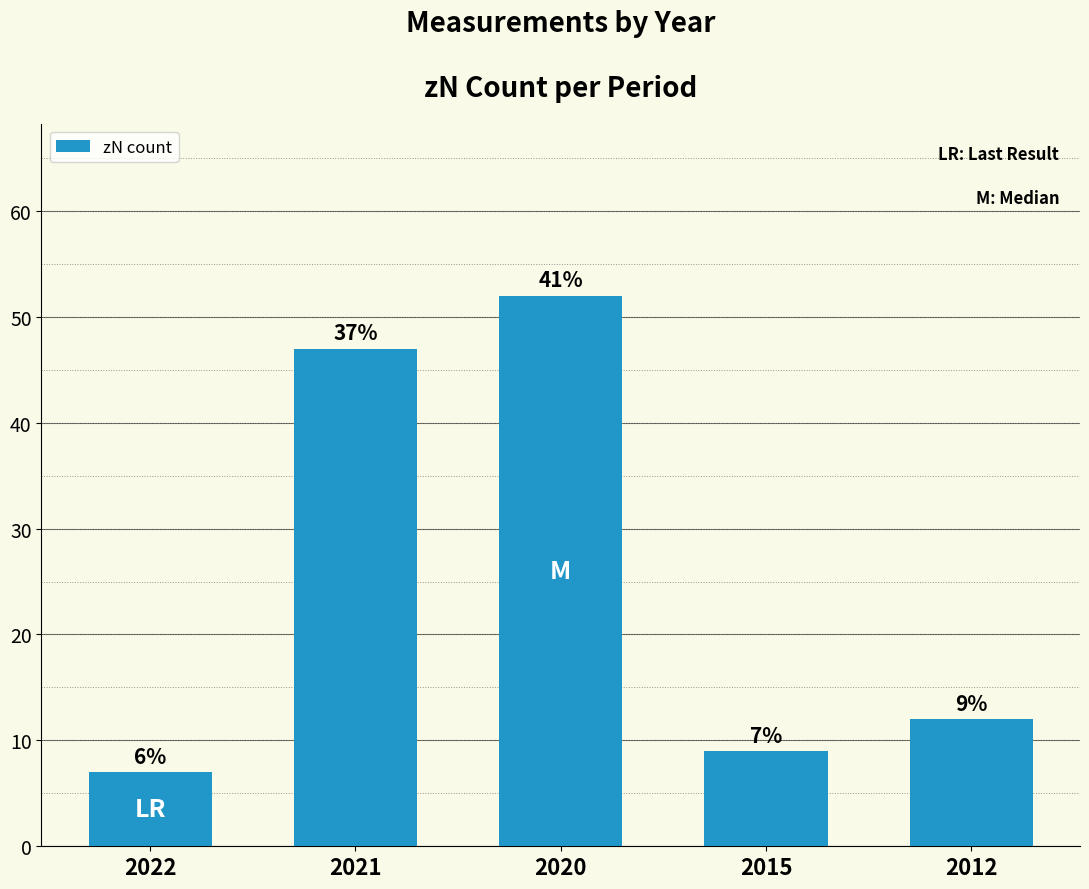

Reading right to left, extract all data points from this chart.

12	9	52	47	7